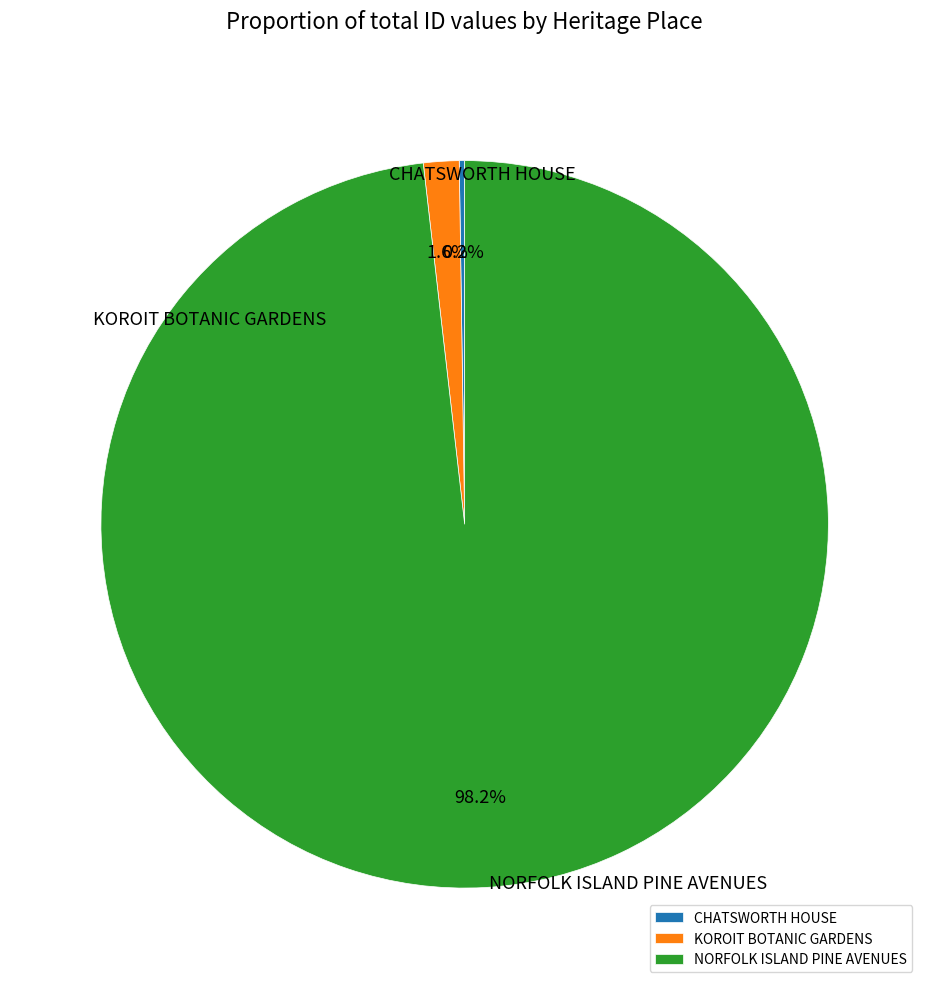

The CHATSWORTH HOUSE slice represents 0% of the pie. True or false?

True